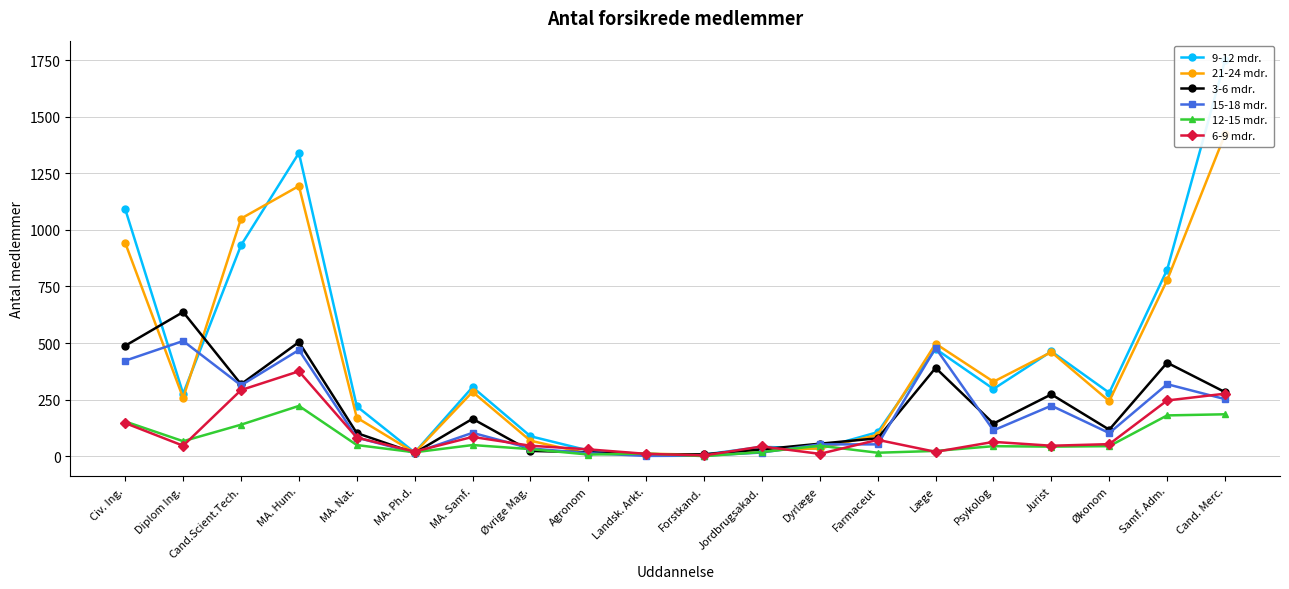

What position from the right is Cand.Scient.Tech.?

18